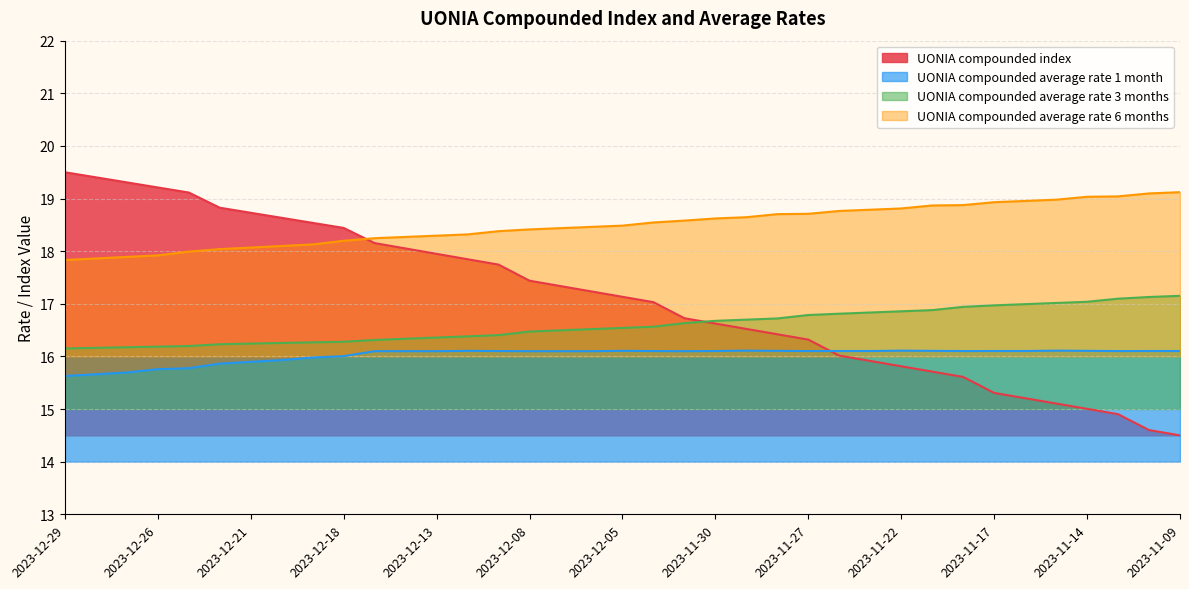

Rank the series at 2023-12-08 from highest to lowest value.

UONIA compounded average rate 6 months, UONIA compounded index, UONIA compounded average rate 3 months, UONIA compounded average rate 1 month